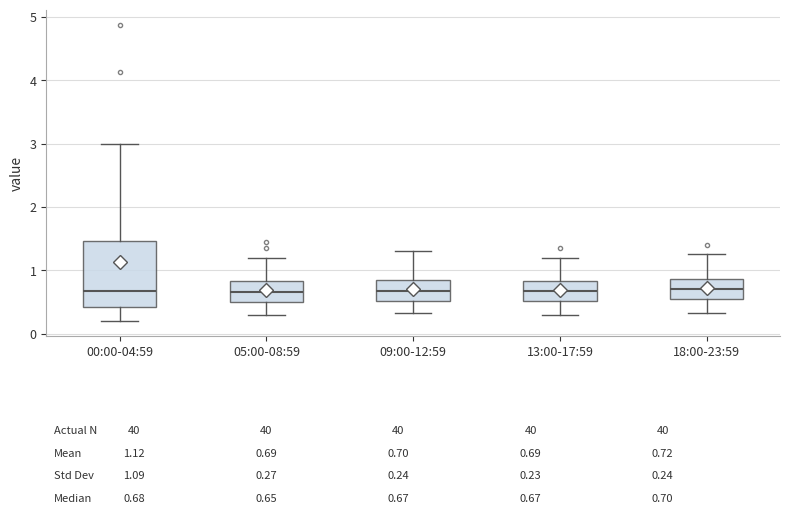

Which box is the tallest, from its lower edge to its upper edge?

00:00-04:59